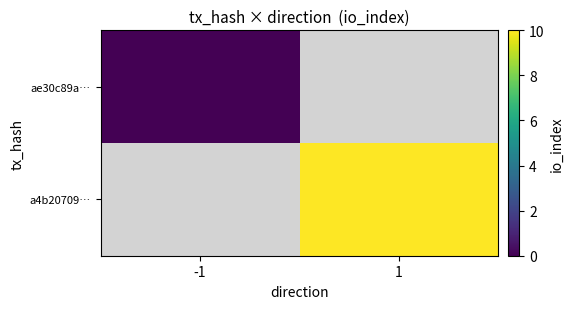

Which has a higher value, -1 or 1?

1